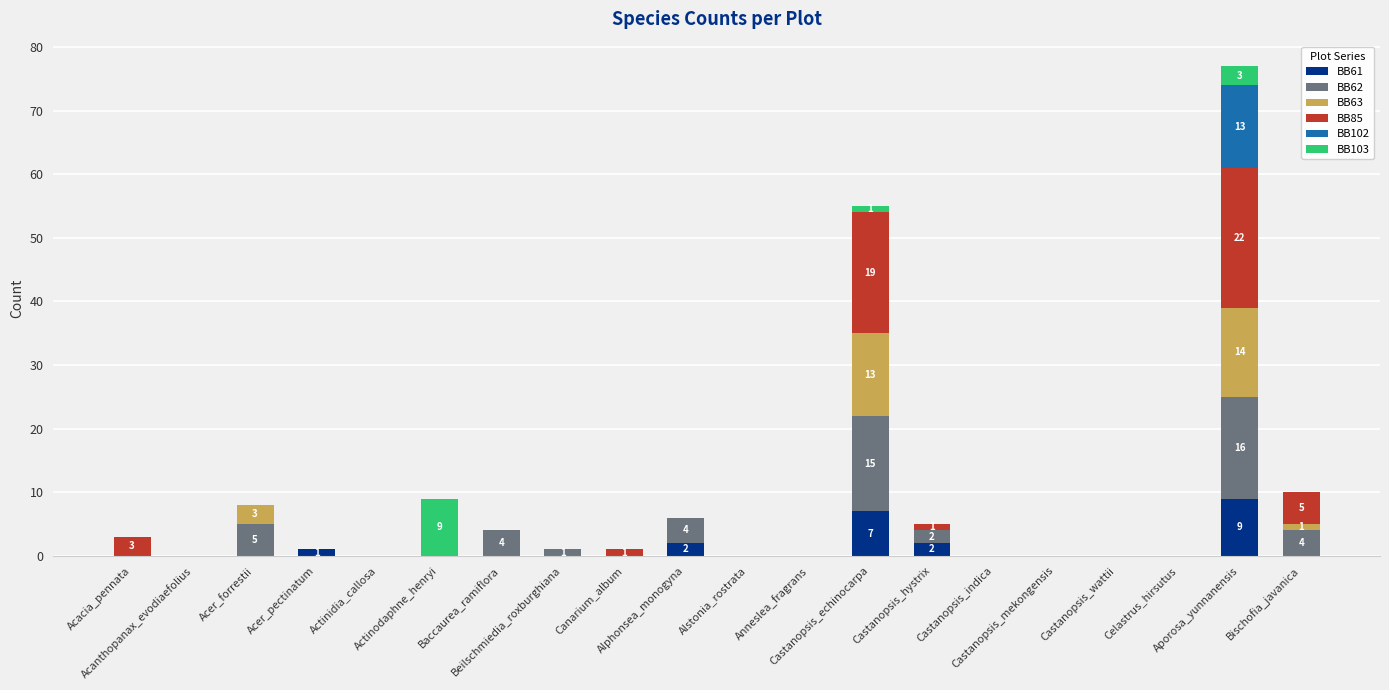

What is the maximum value for BB61?

9